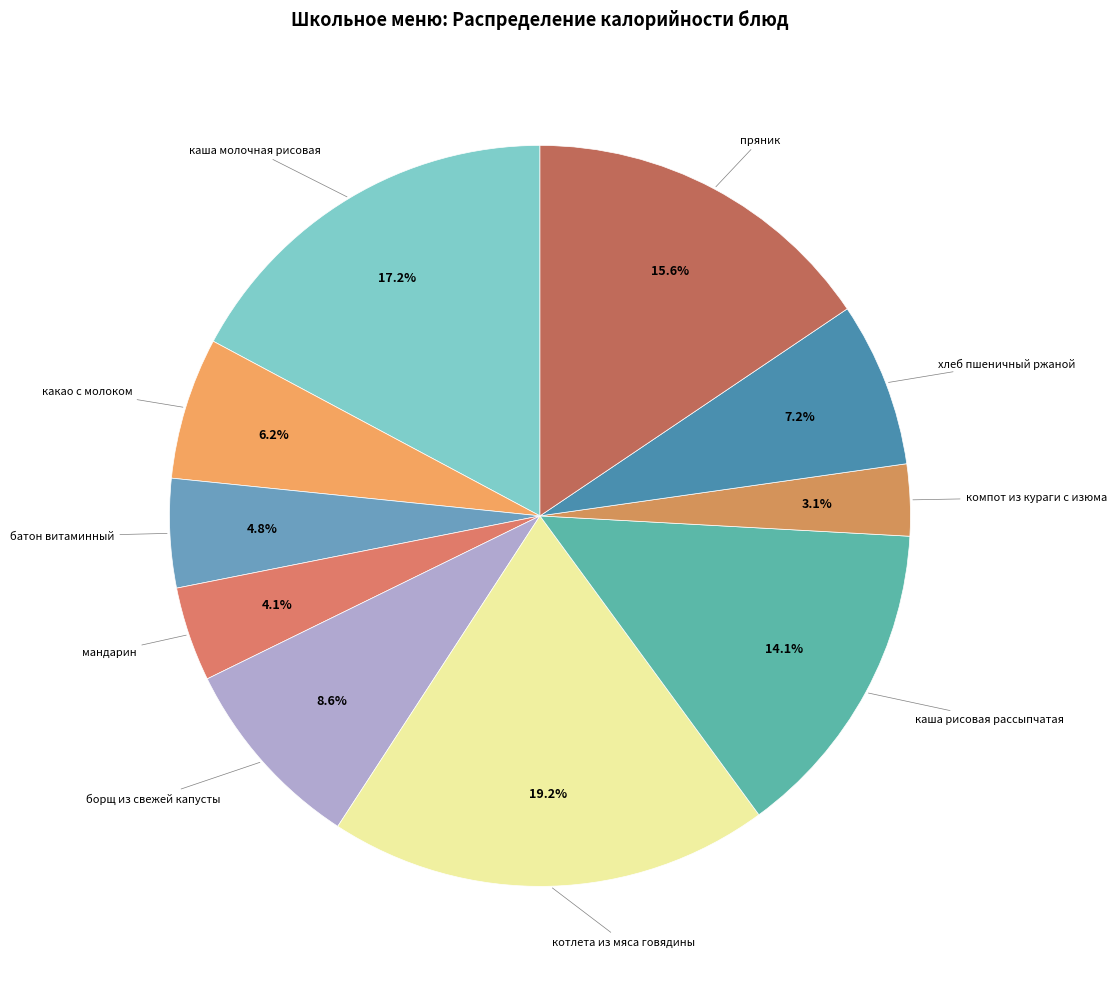

Is there a majority slice in this chart?

No